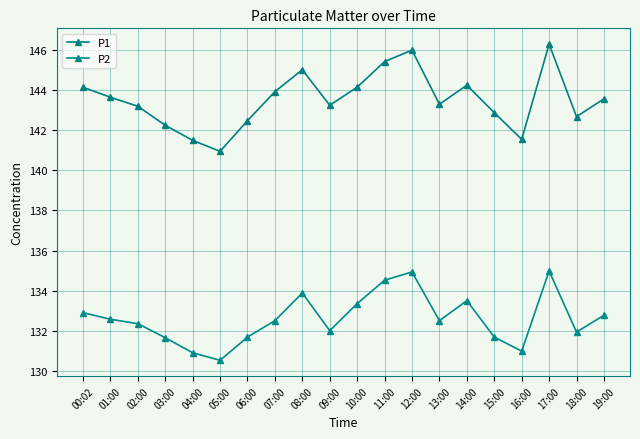

List the series in order of their peak value, lowest first.

P2, P1